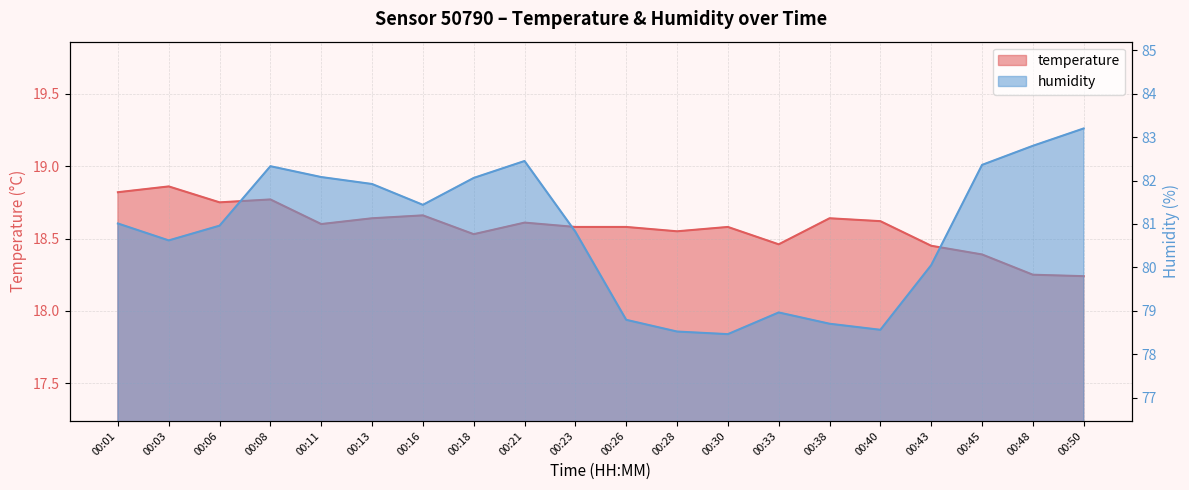

The value of temperature at 00:18 is 18.5. True or false?

True